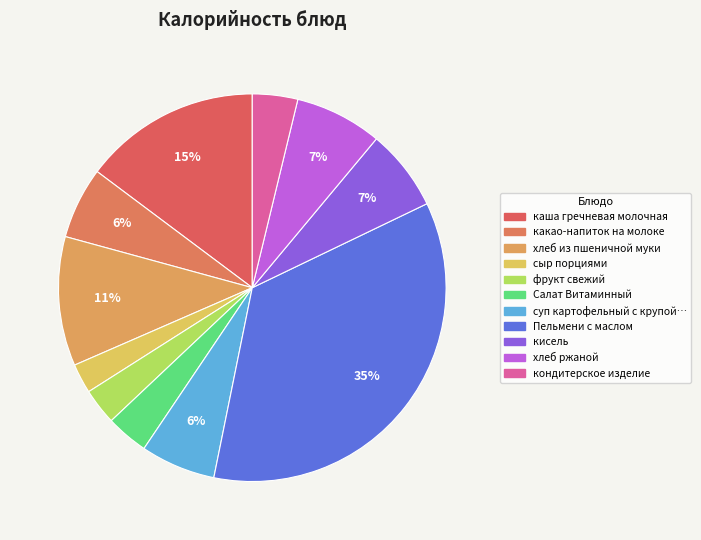

To the nearest percent, what is the average slice percentage?

9%